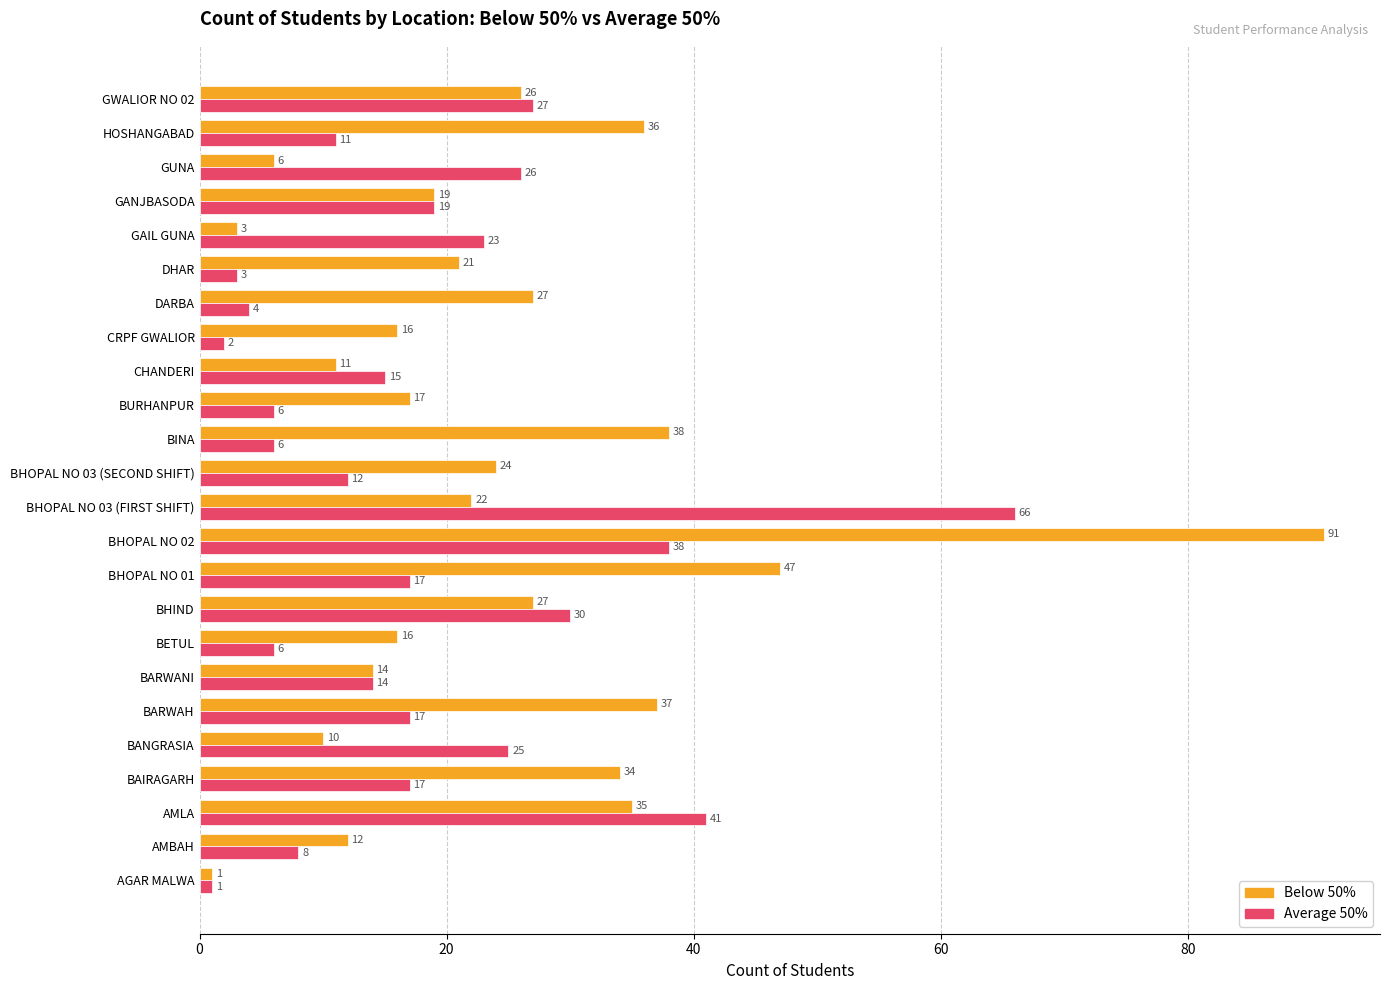

List the series in order of their overall mean, highest first.

Below 50%, Average 50%